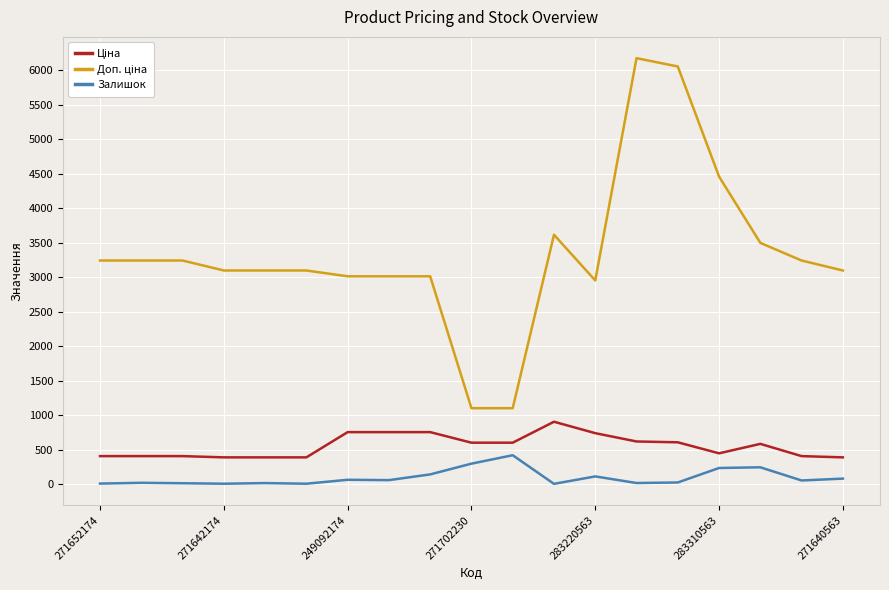

True or false: Ціна and Залишок cross at least once.

False